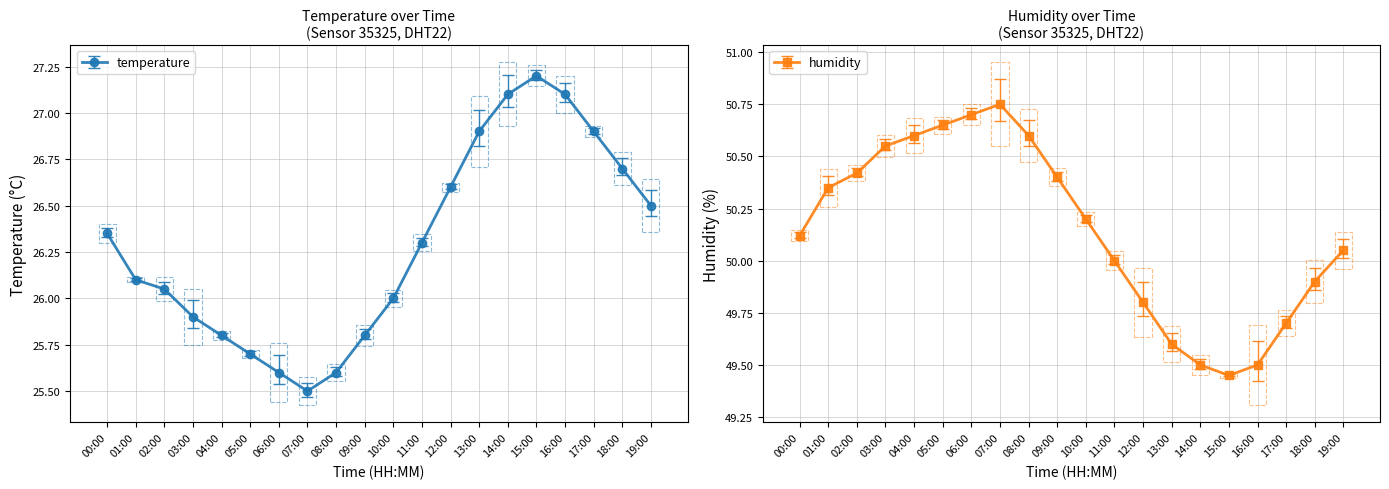

Reading right to left, extract all data points from this chart.

temperature: 19:00=26.5	18:00=26.7	17:00=26.9	16:00=27.1	15:00=27.2	14:00=27.1	13:00=26.9	12:00=26.6	11:00=26.3	10:00=26.0	09:00=25.8	08:00=25.6	07:00=25.5	06:00=25.6	05:00=25.7	04:00=25.8	03:00=25.9	02:00=26.1	01:00=26.1	00:00=26.4
humidity: 19:00=50.0	18:00=49.9	17:00=49.7	16:00=49.5	15:00=49.5	14:00=49.5	13:00=49.6	12:00=49.8	11:00=50.0	10:00=50.2	09:00=50.4	08:00=50.6	07:00=50.8	06:00=50.7	05:00=50.6	04:00=50.6	03:00=50.5	02:00=50.4	01:00=50.4	00:00=50.1